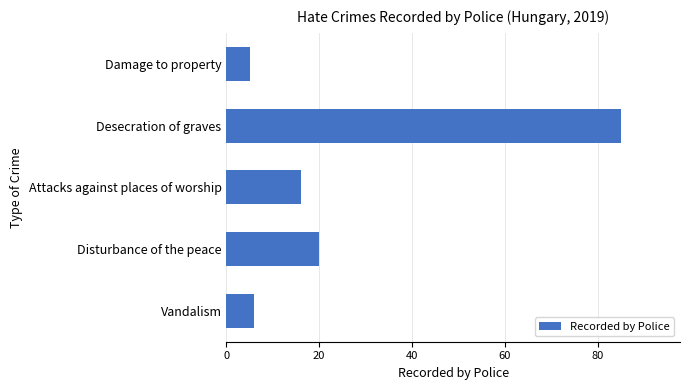

Approximately how many times larger is the value at Desecration of graves compared to Vandalism?

14.2